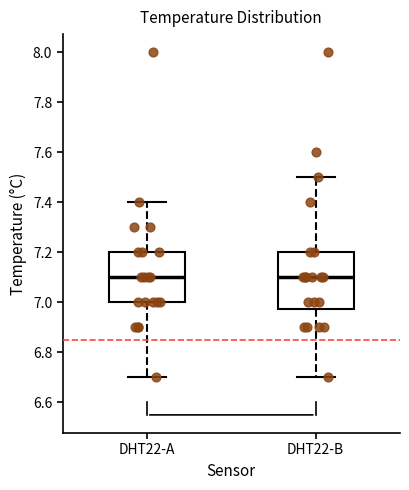

Reading left to right, read every box against the y-axis: the position of its median line, the range the box covers, and the ends of its whiskers. The values are not printed on the chart, so give them approximately, as read against the axis.

DHT22-A: median 7.10, box 7.00 to 7.20, whiskers 6.70 to 7.40
DHT22-B: median 7.10, box 6.98 to 7.20, whiskers 6.70 to 7.50